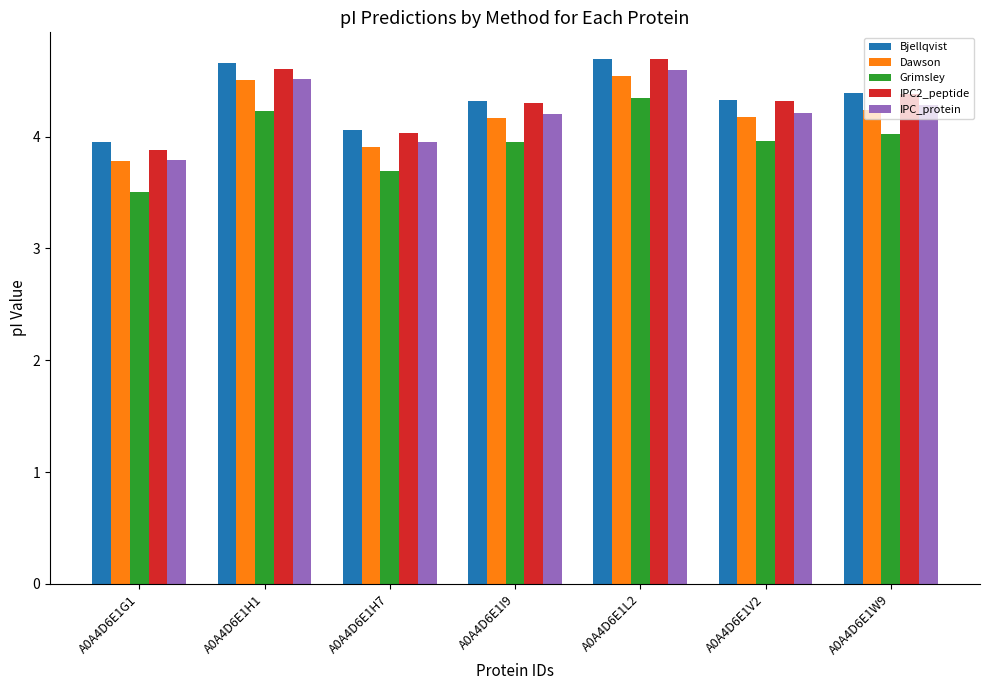

What is the difference between the maximum and second lowest values in the Grimsley series?

0.6